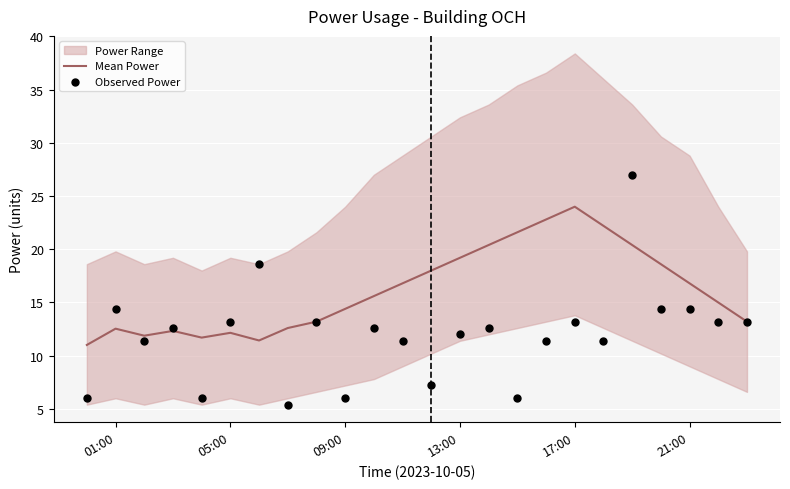

Is the value of Observed Power at 10 greater than the value of Mean Power at 9?

No